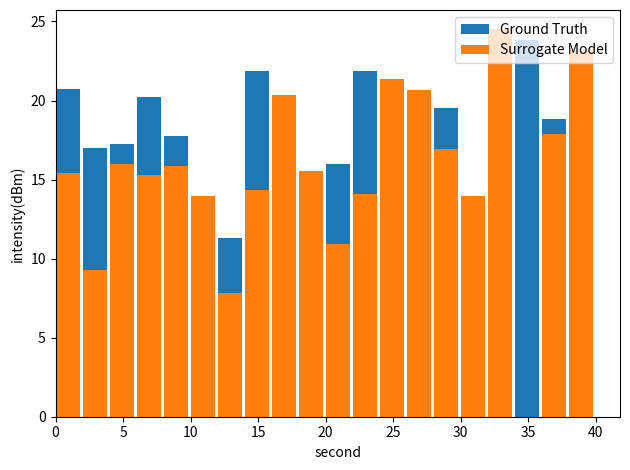

Between 18 and 14, which is larger?

14